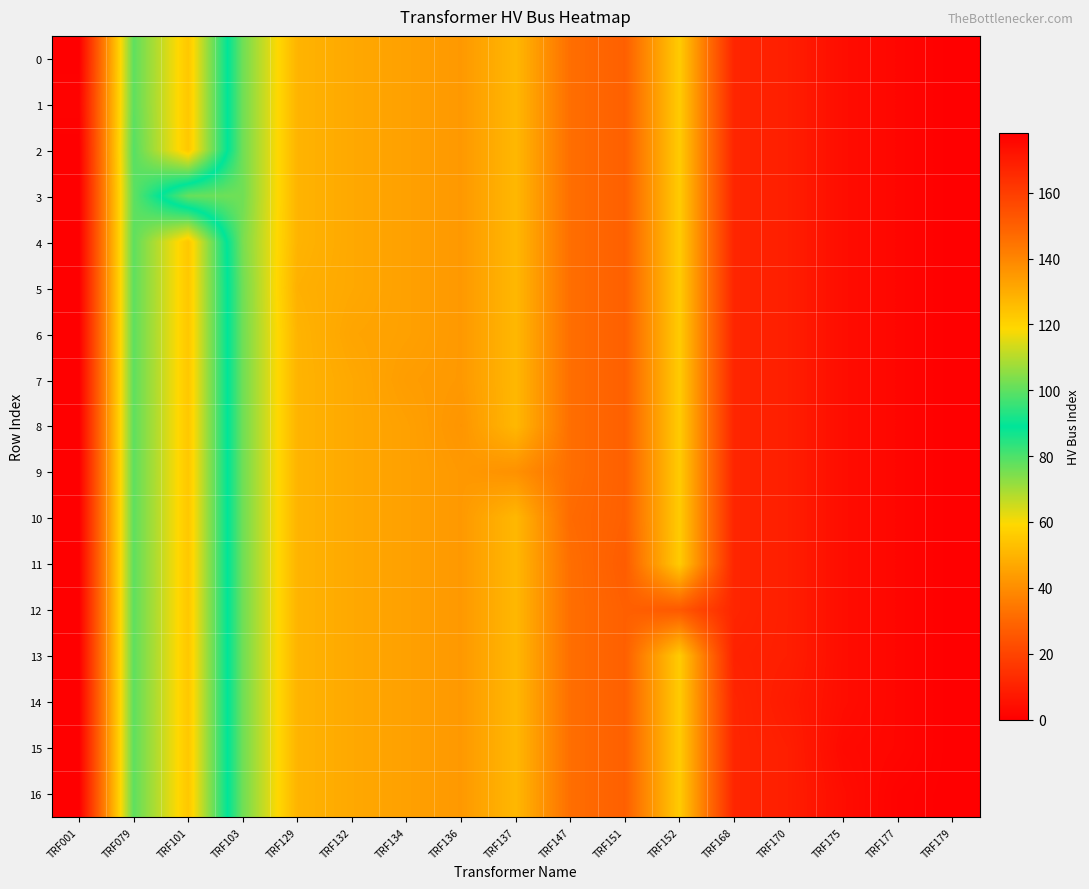

At how many categories does at least one series exceed 39?

16